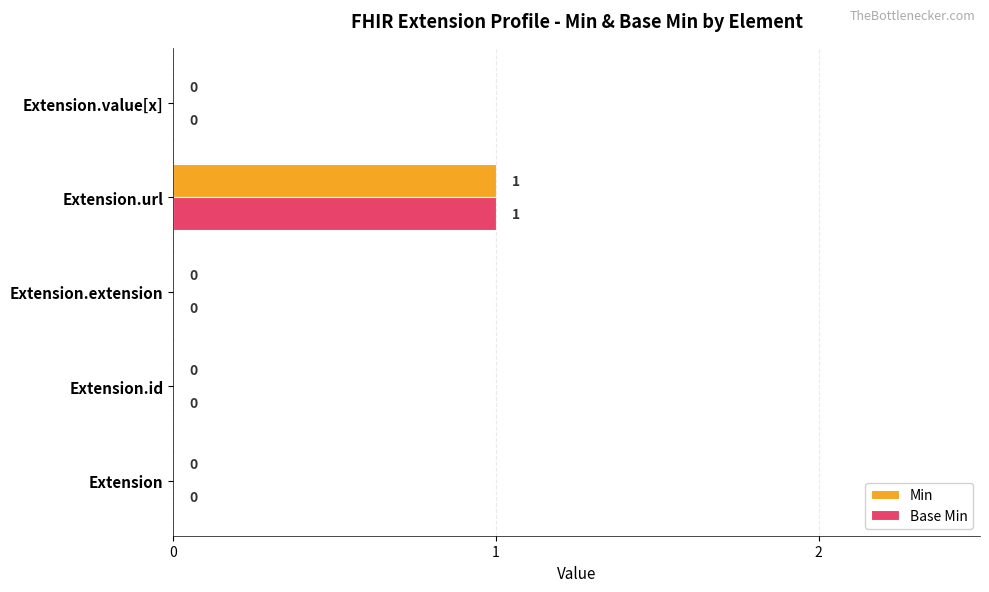

How many values in Min are above zero?

1